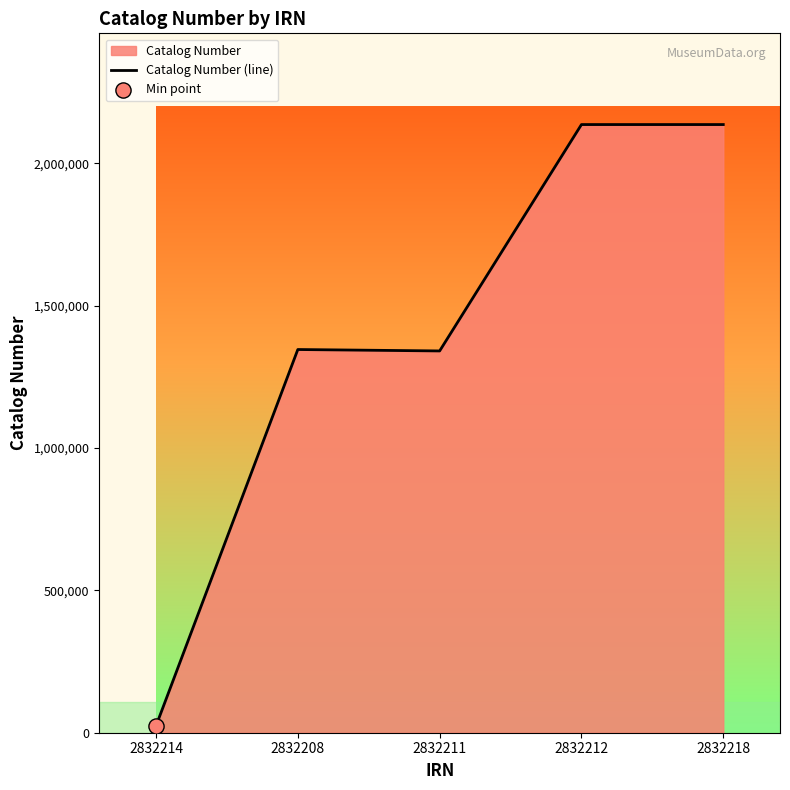

What is the ratio of the value at 2832211 to the value at 2832212?

0.6